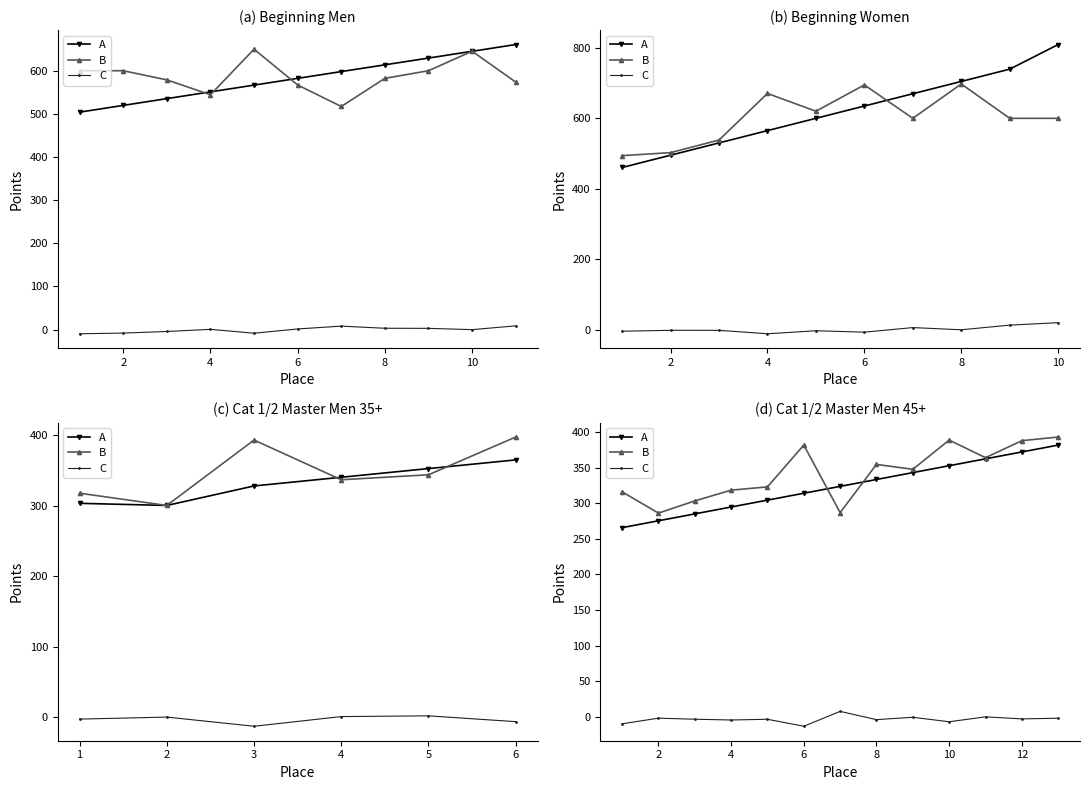

Rank the series by their maximum value, from highest to lowest.

B, A, C